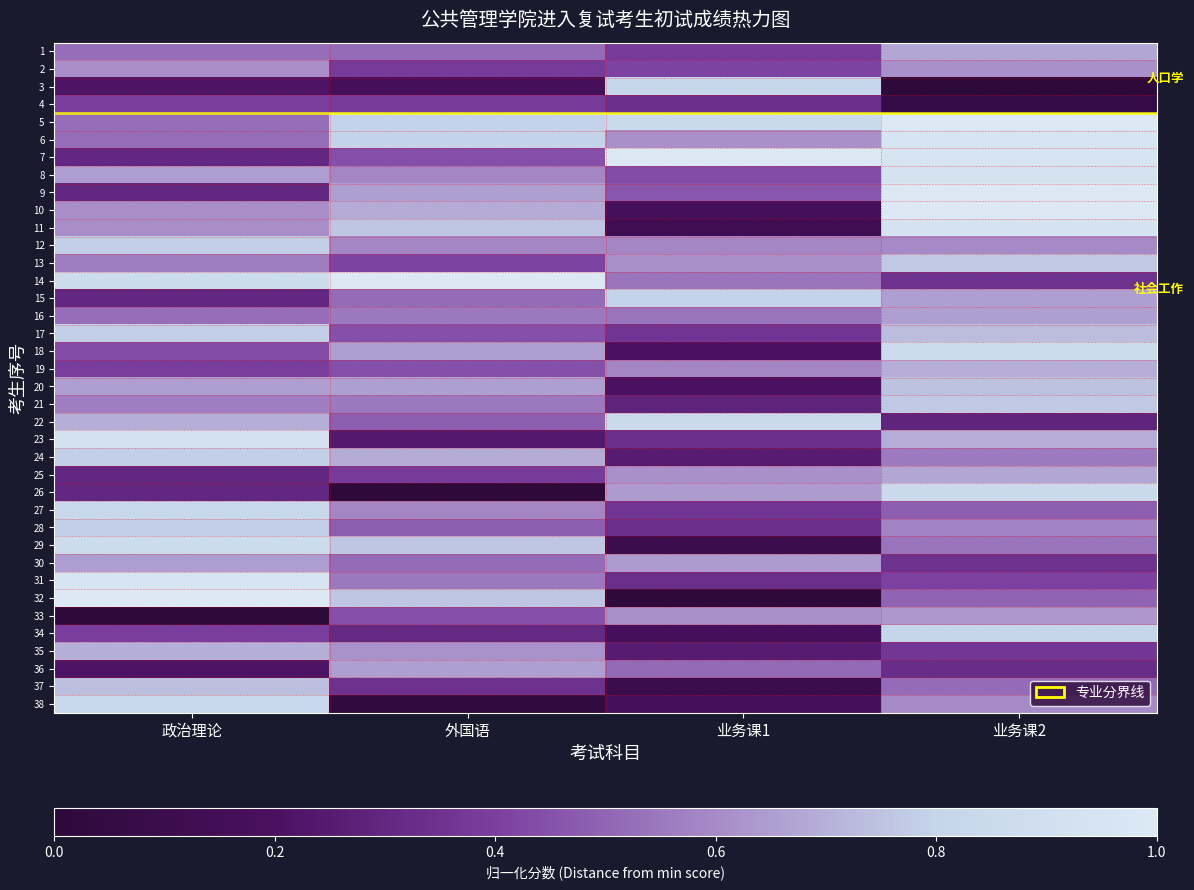

Which has a higher value, 外国语 or 政治理论?

政治理论